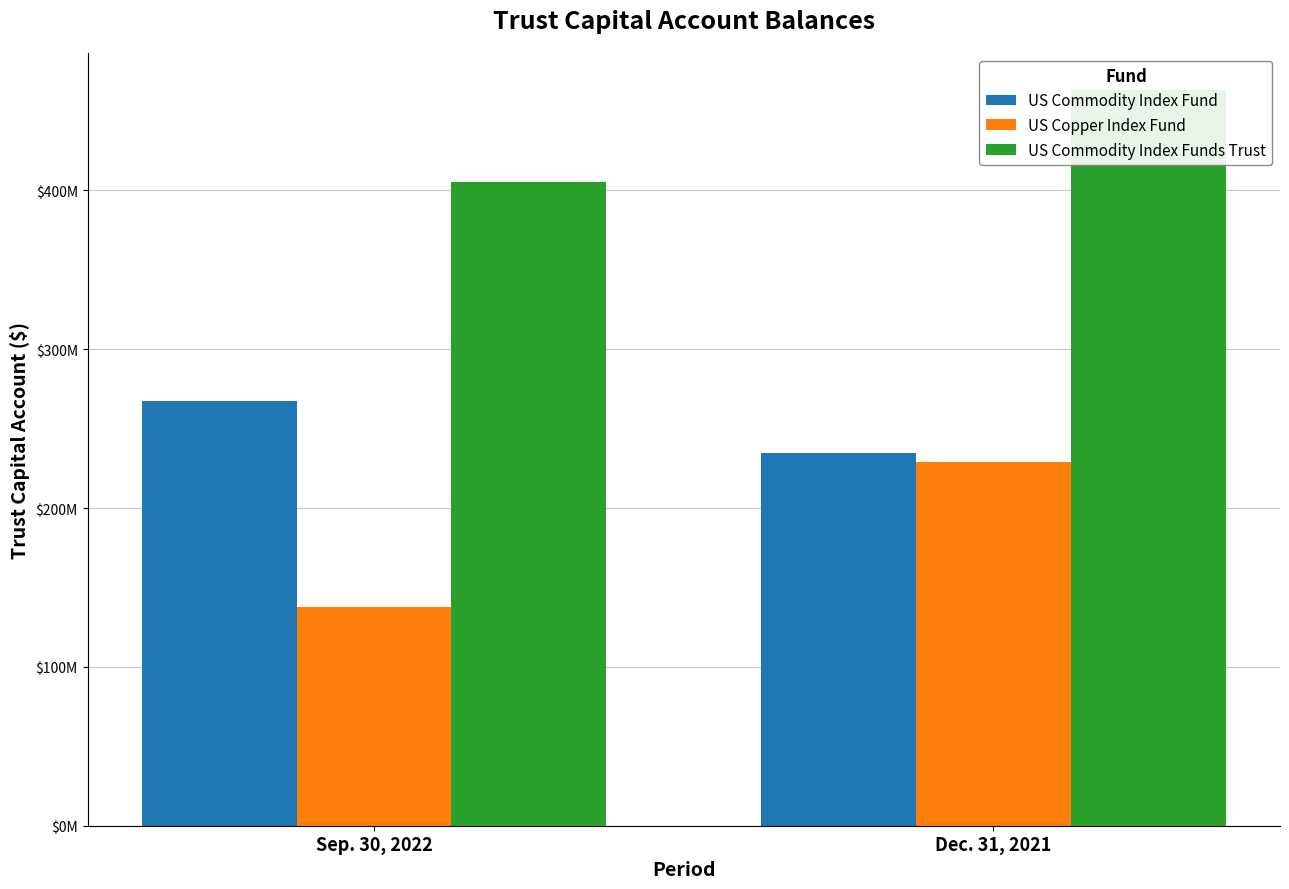

Reading left to right, extract all data points from this chart.

US Commodity Index Fund: 267553042	234520505
US Copper Index Fund: 137663952	228783408
US Commodity Index Funds Trust: 405216994	463303913